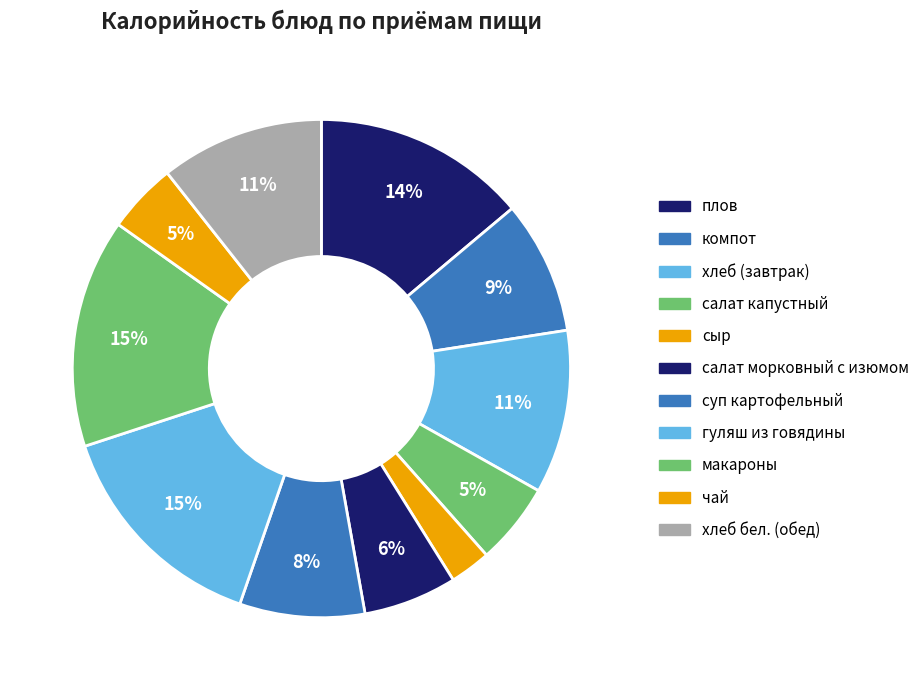

Count the number of slices in the pie.

11